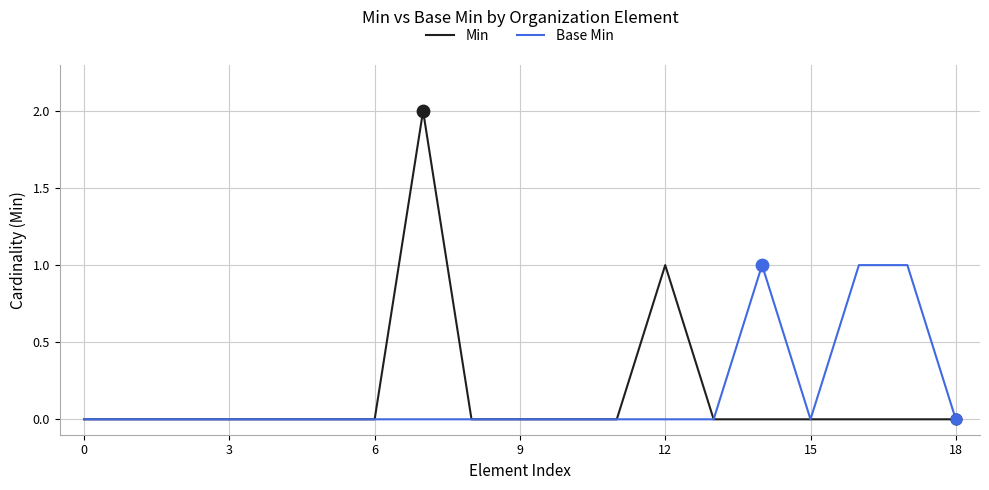

List the series in order of their peak value, lowest first.

Base Min, Min